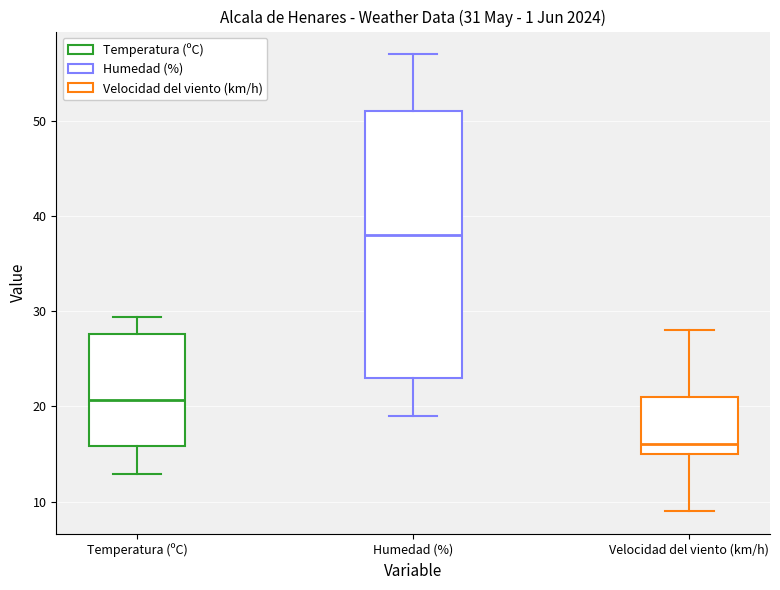

Which box has the lowest median line?

Velocidad del viento (km/h)